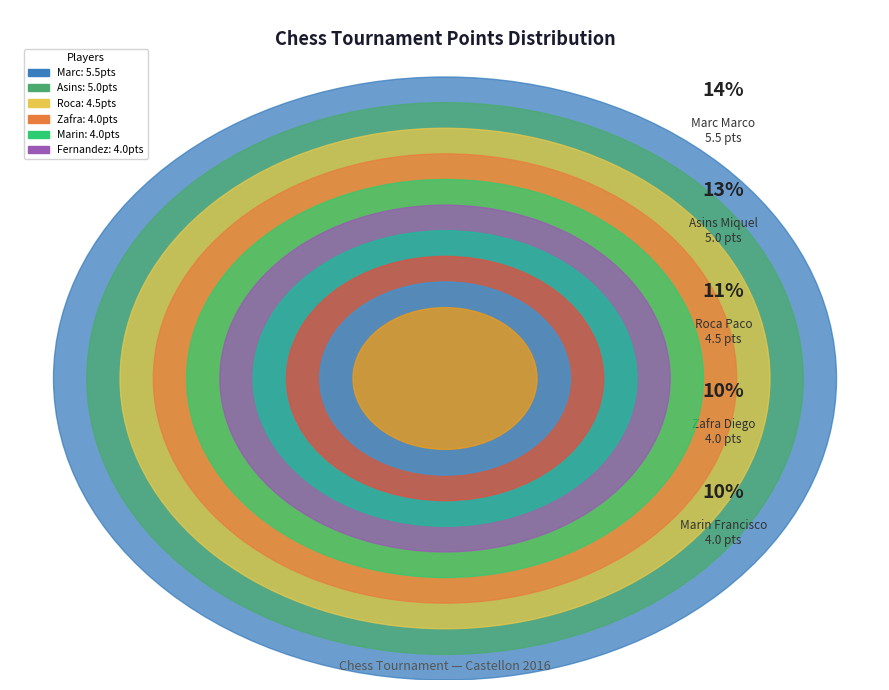

Is Zafra Bono Diego the majority of the pie?

No